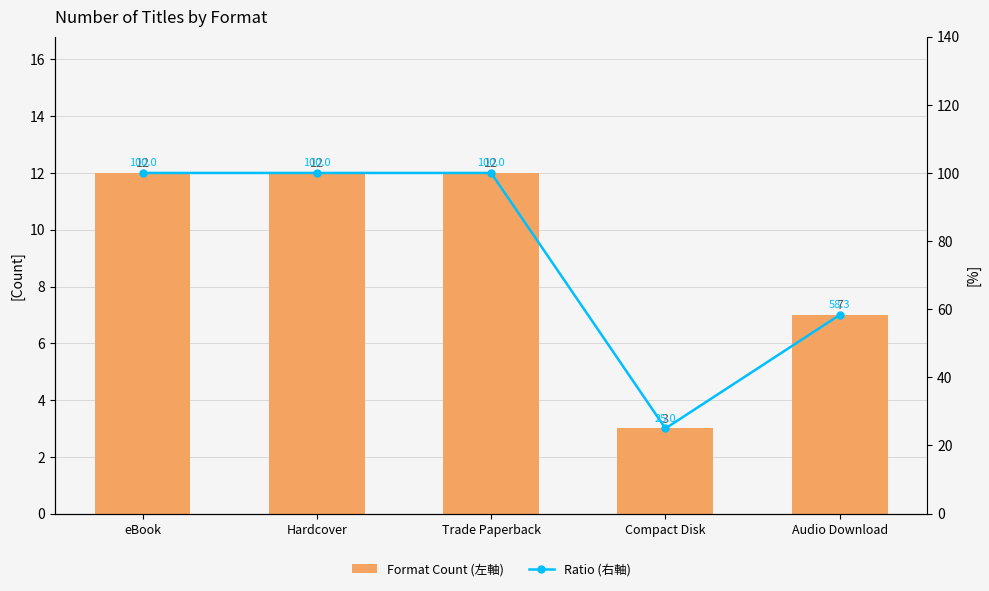

What is the spread (max minus min) of values at Hardcover?

88.0